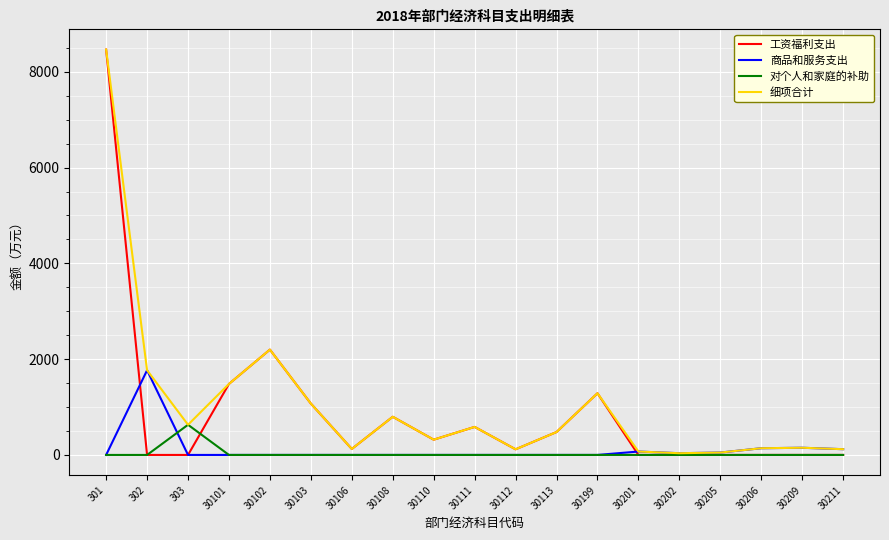

What value does the 工资福利支出 series have at 30199?

1288.0